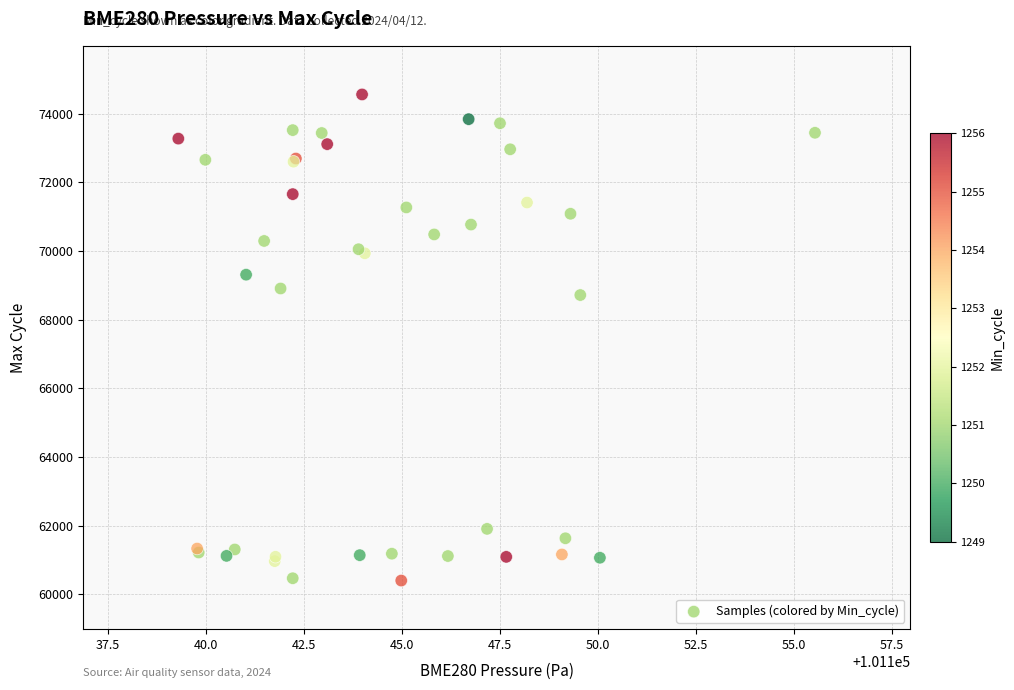

What Y value in the scatter plot is closest to 67483?

68719